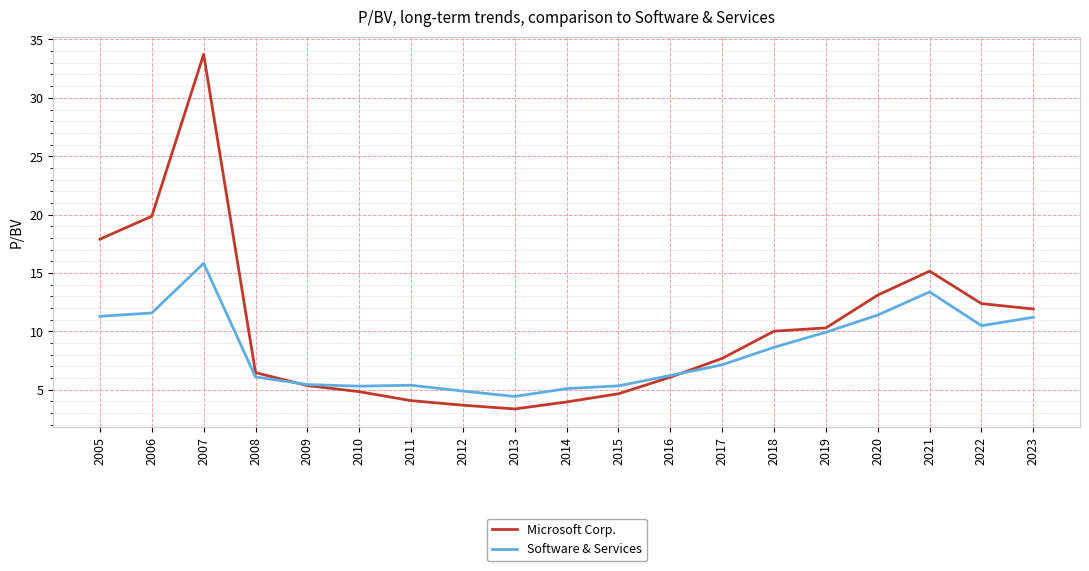

The Software & Services series shows 5.3 at 2010. True or false?

True